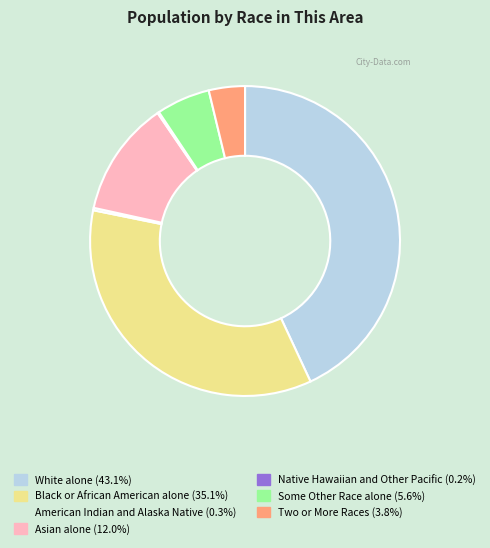

Combined, do Two or More Races (3.8%) and Asian alone (12.0%) account for over 50%?

No